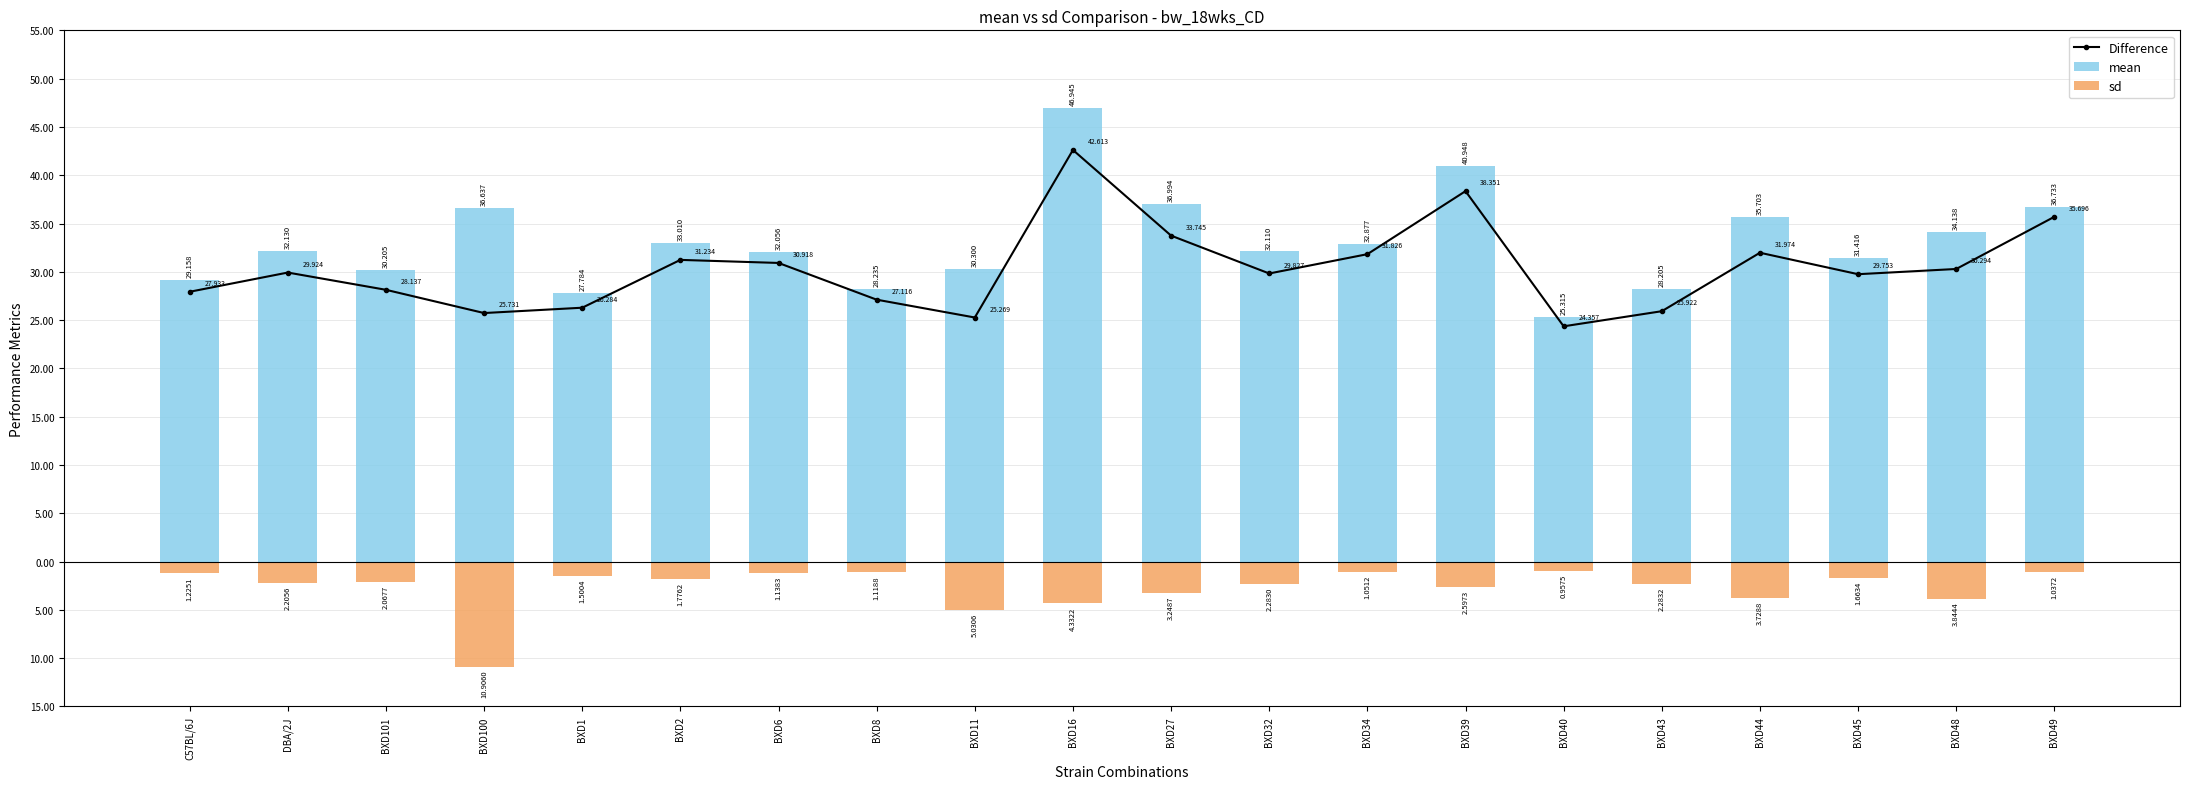

At which category is the sum across all series the highest?

BXD16